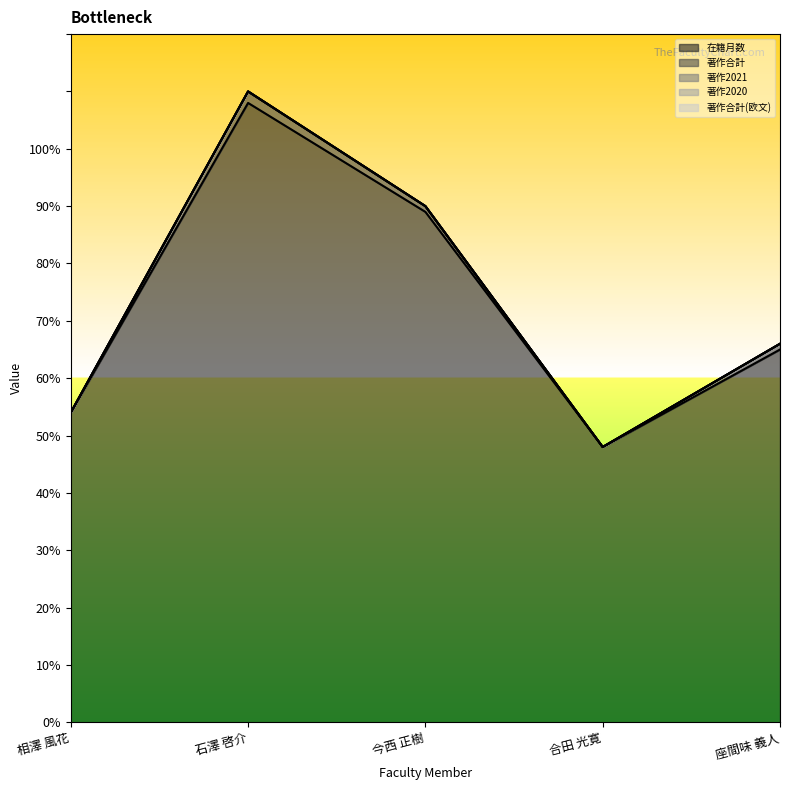

Rank the series by their maximum value, from lowest to highest.

著作2021, 著作2020, 著作合計(欧文), 著作合計, 在籍月数